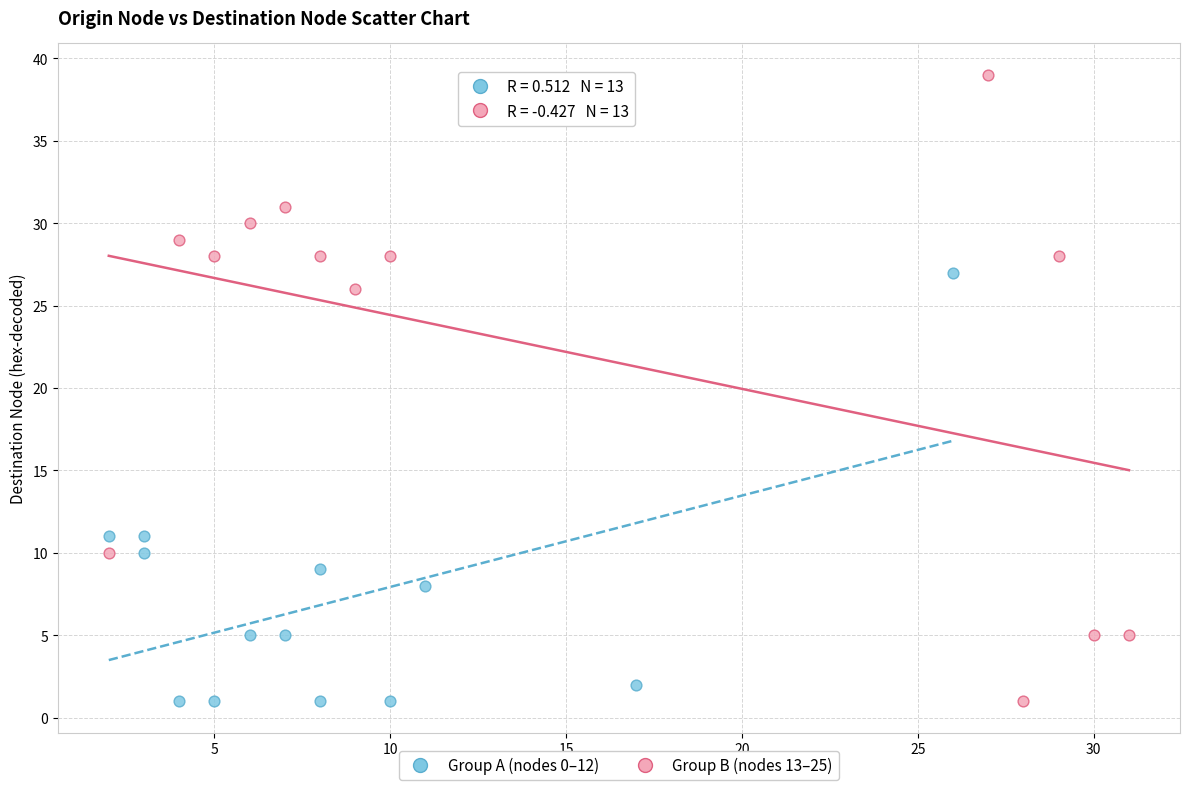

Which series reaches the maximum Y coordinate?

Group B (nodes 13–25)